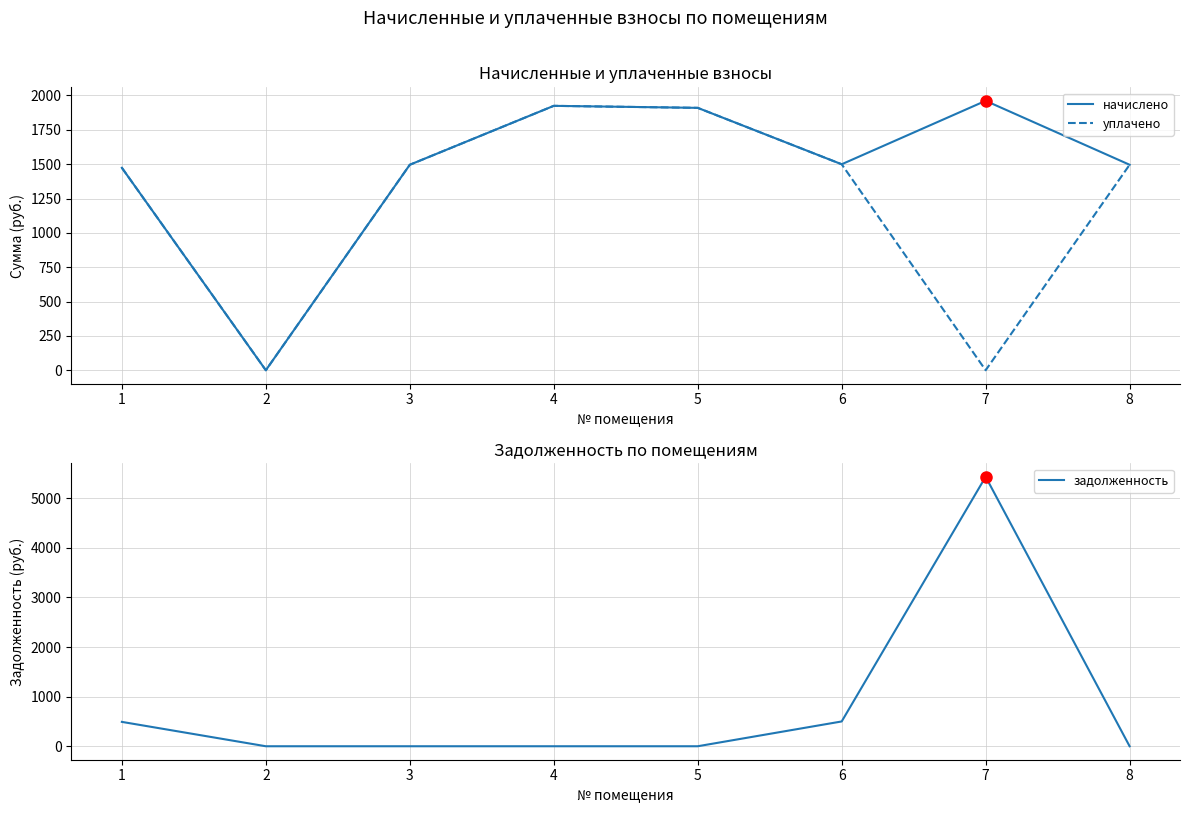

How many interior local peaks does the уплачено series have?

1